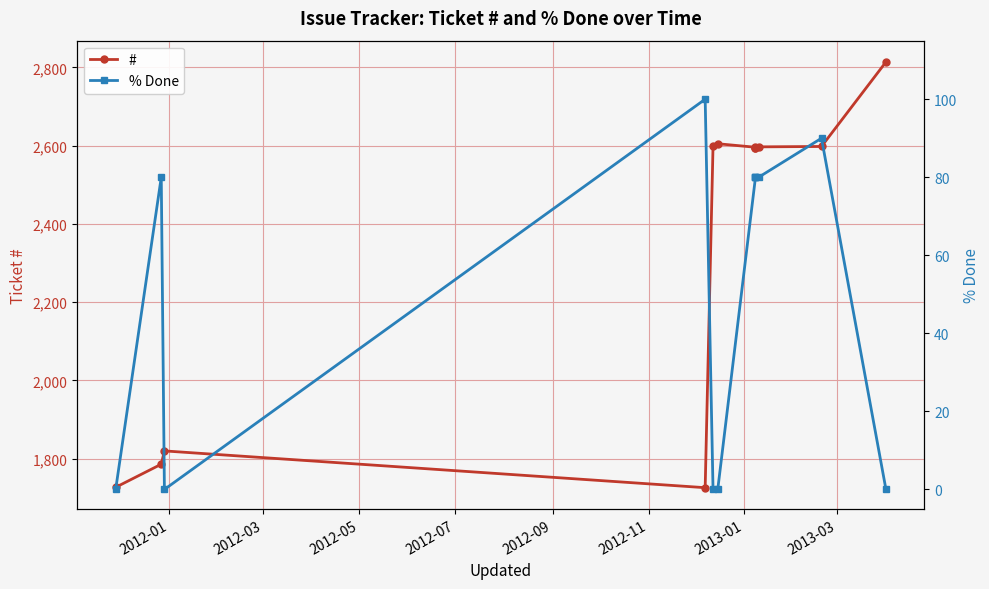

True or false: # and % Done intersect in this chart.

False